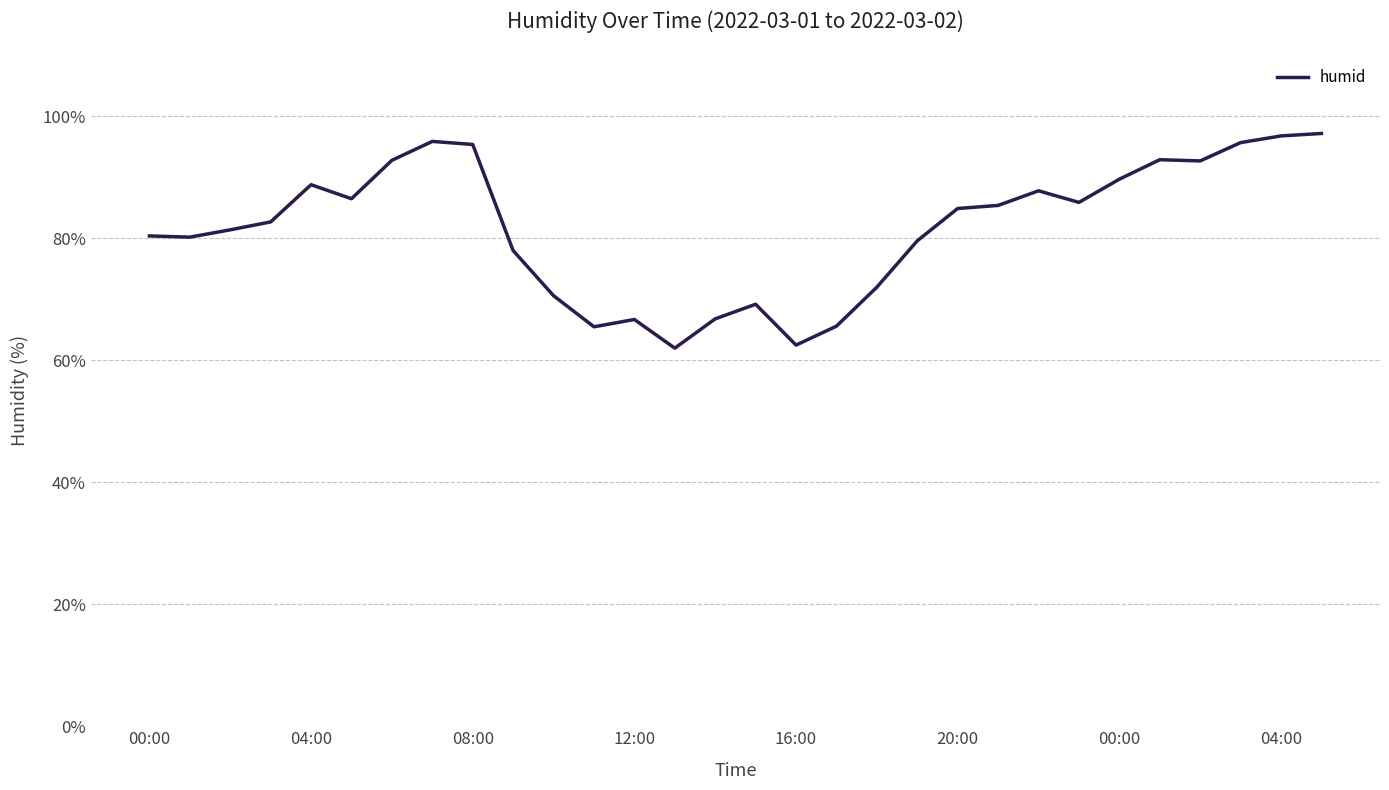

What is the difference between the maximum and minimum values?

35.2